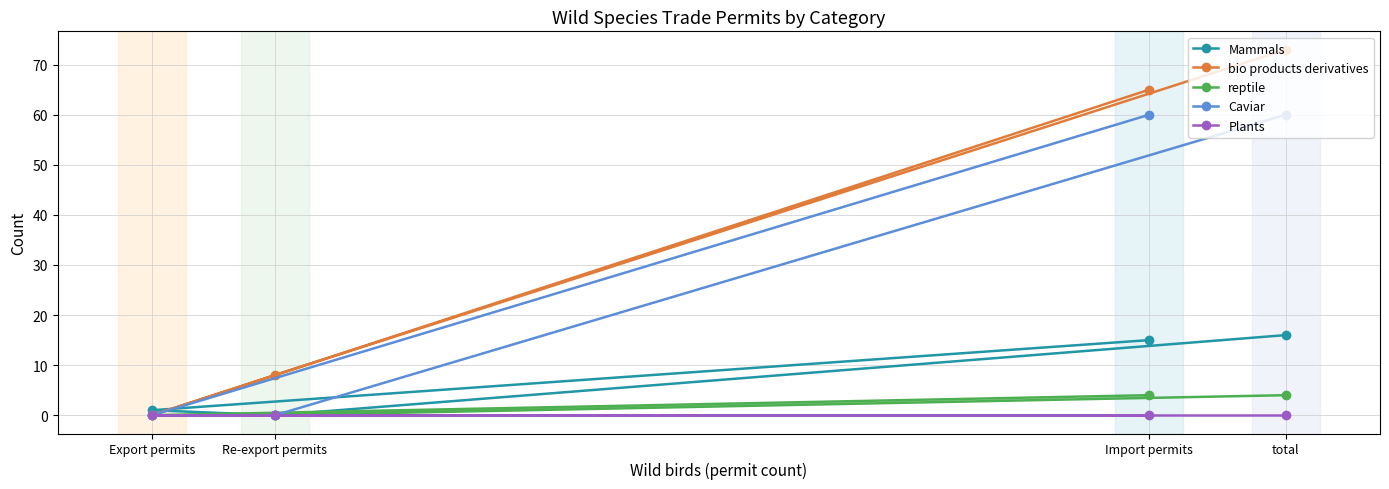

True or false: bio products derivatives and Plants intersect in this chart.

False